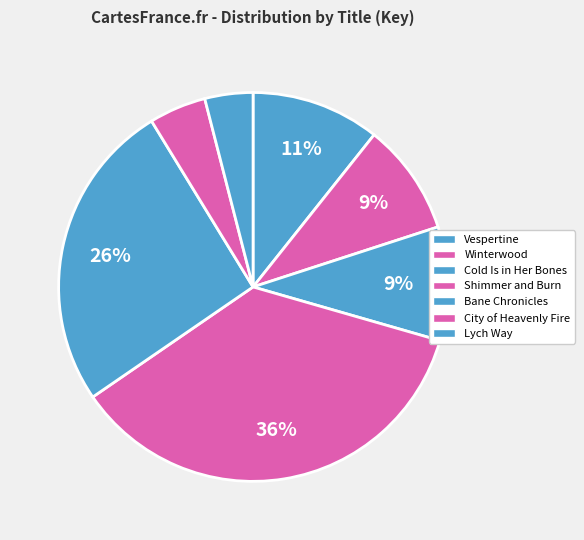

Is there a majority slice in this chart?

No